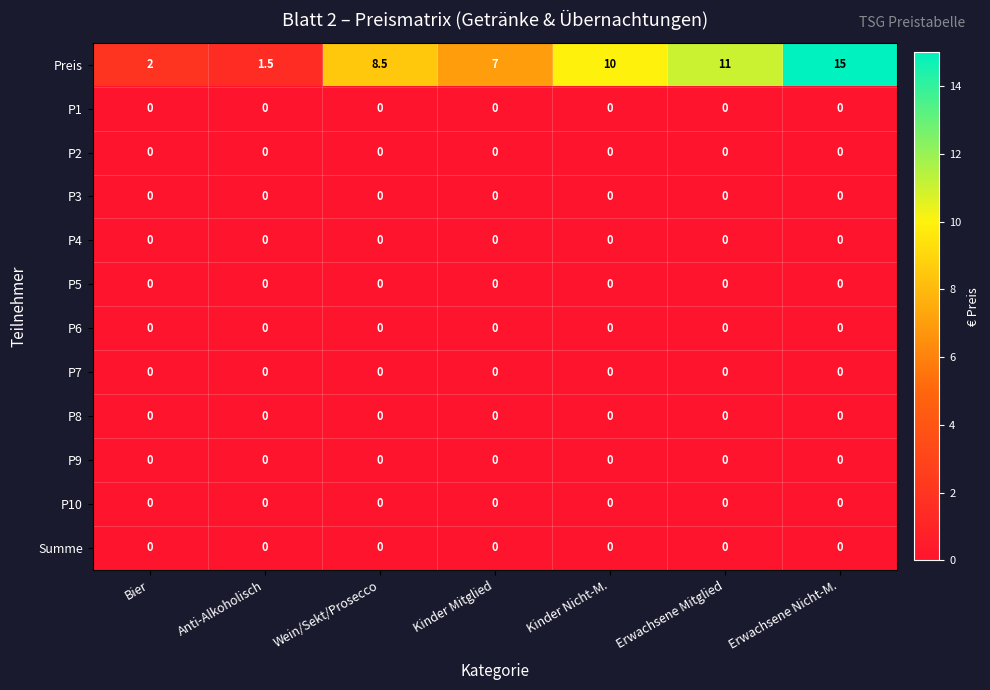

What is the spread (max minus min) of values at Kinder Nicht-M.?

10.0